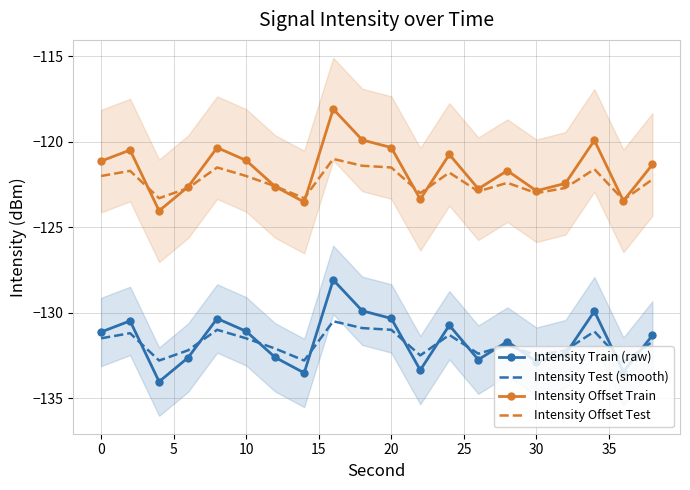

How many times do Intensity Offset Test and Intensity Offset Train cross each other?

8